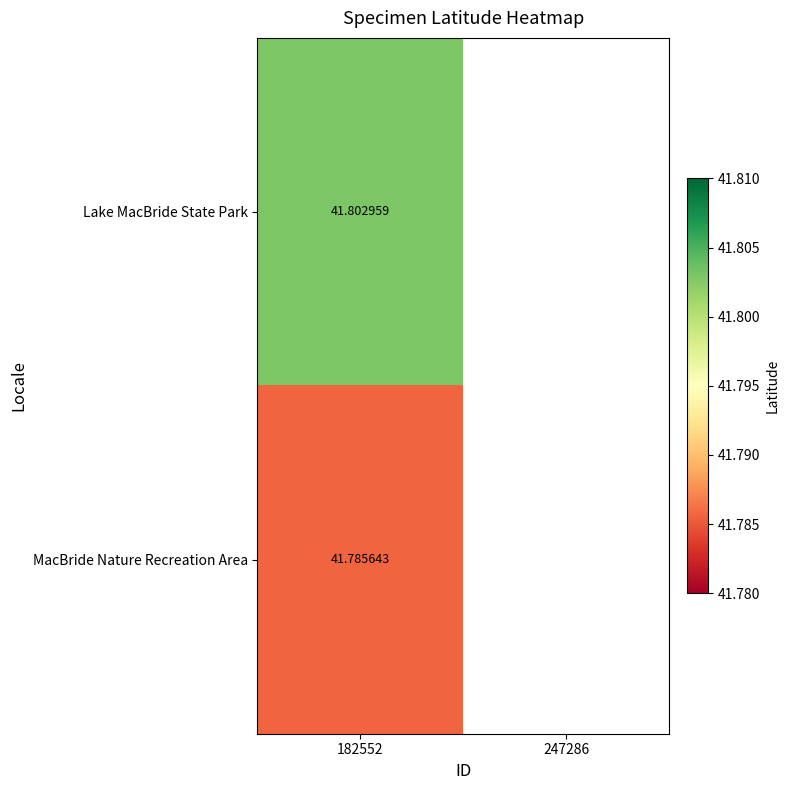

At 182552, list the series in order from smallest to largest.

MacBride Nature Recreation Area, Lake MacBride State Park